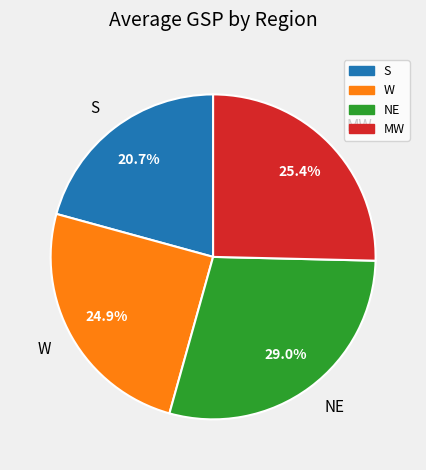

True or false: NE accounts for 15% of the total.

False